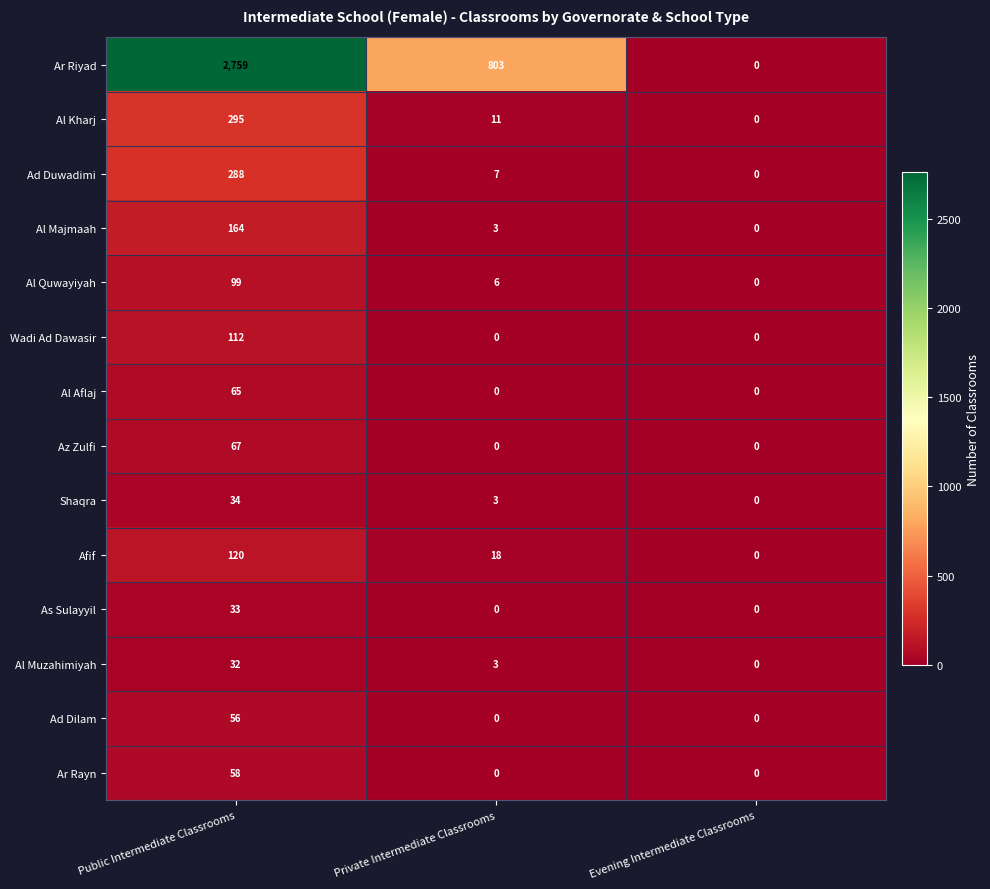

What is the maximum value for Al Aflaj?

65